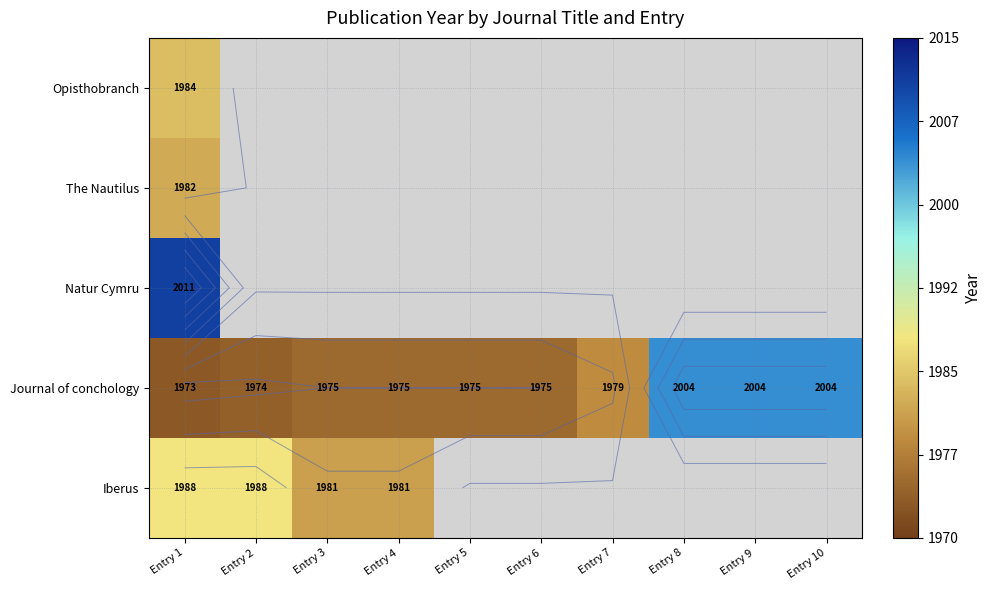

At which label is Natur Cymru closest to 2011?

Entry 1